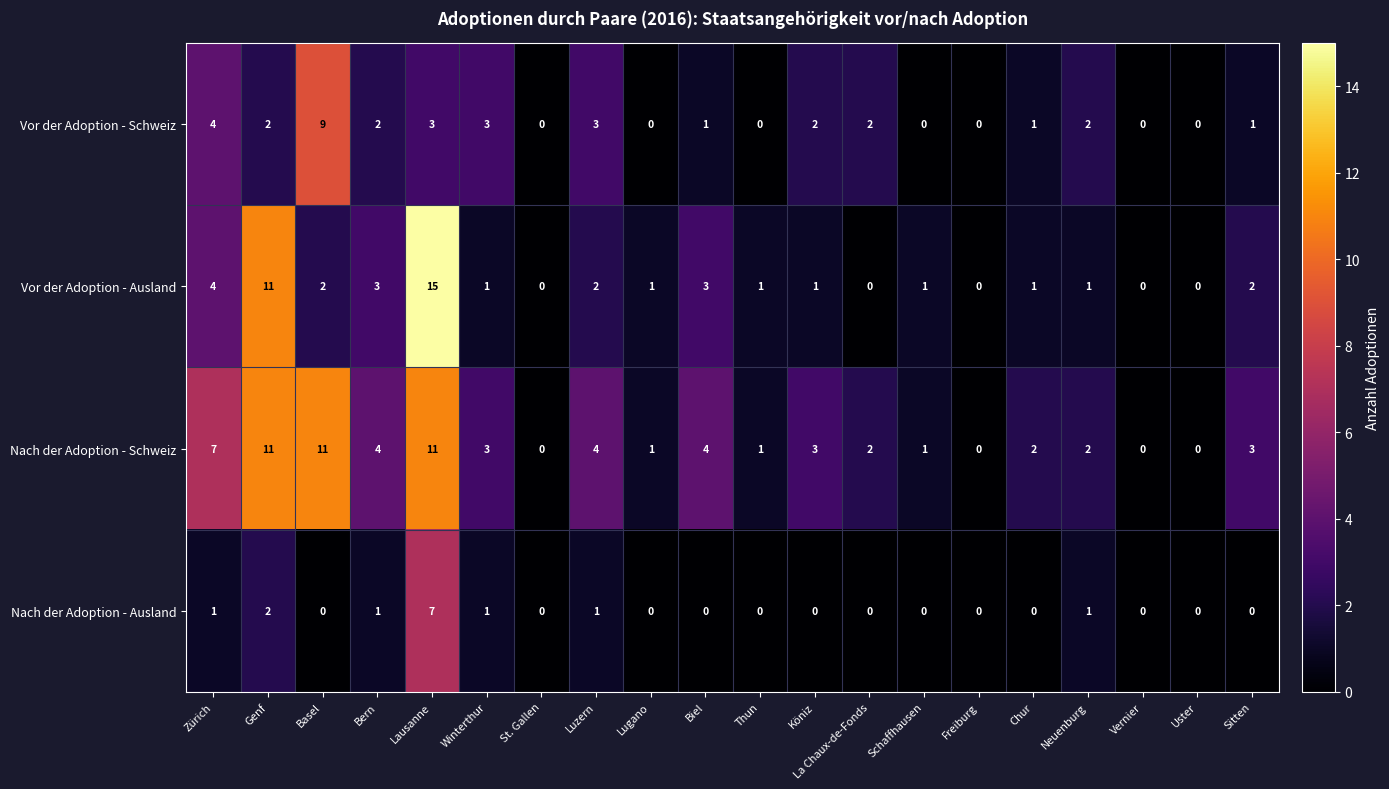

The Nach der Adoption - Schweiz series shows -6 at St. Gallen. True or false?

False